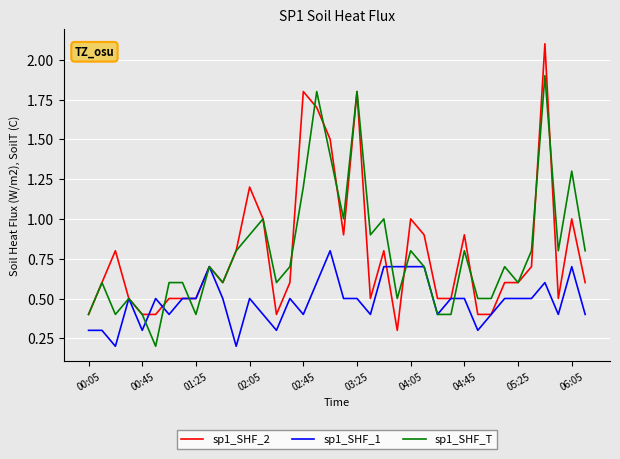

Which series has the widest spread of values?

sp1_SHF_2